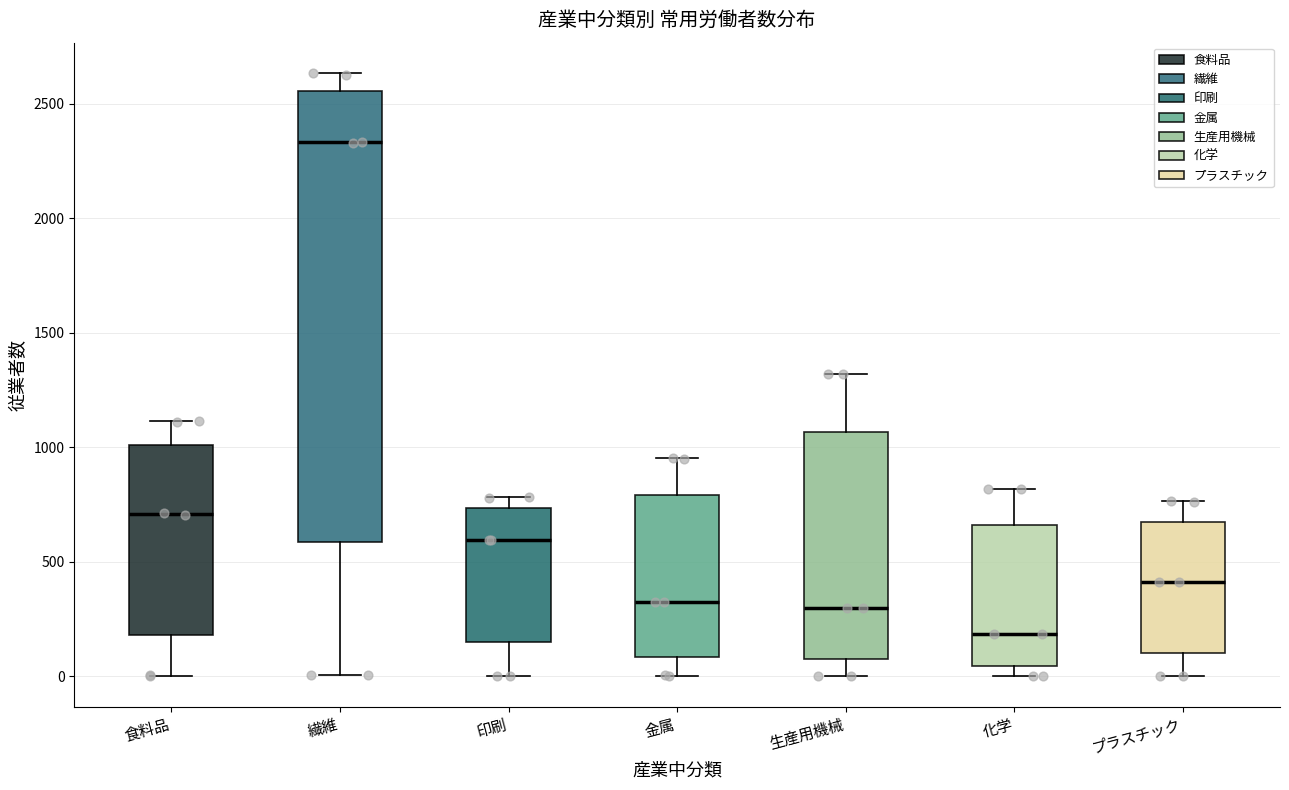

Which box is the tallest, from its lower edge to its upper edge?

繊維